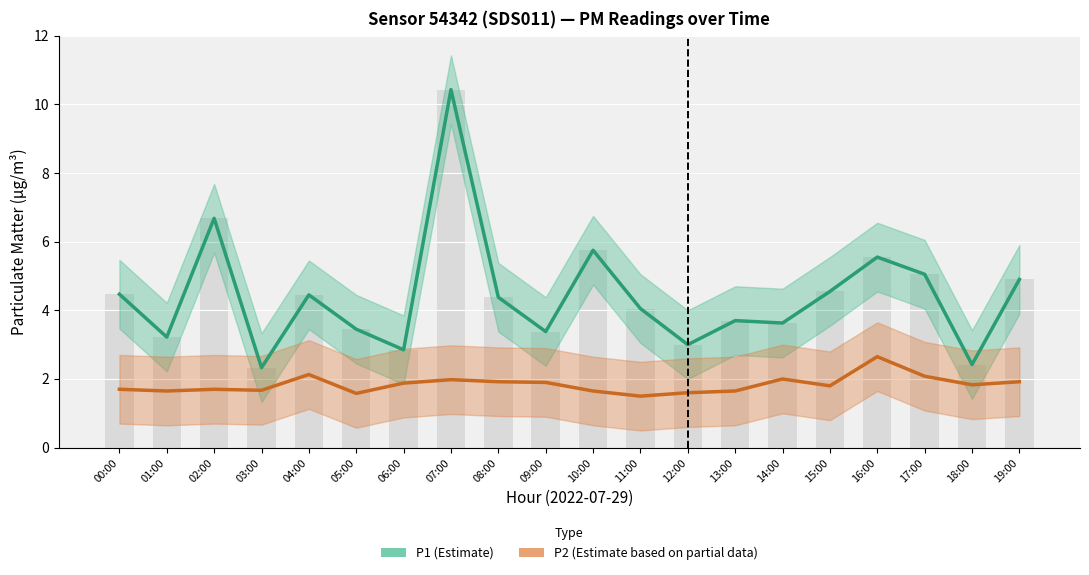

What position from the right is 06:00?

14